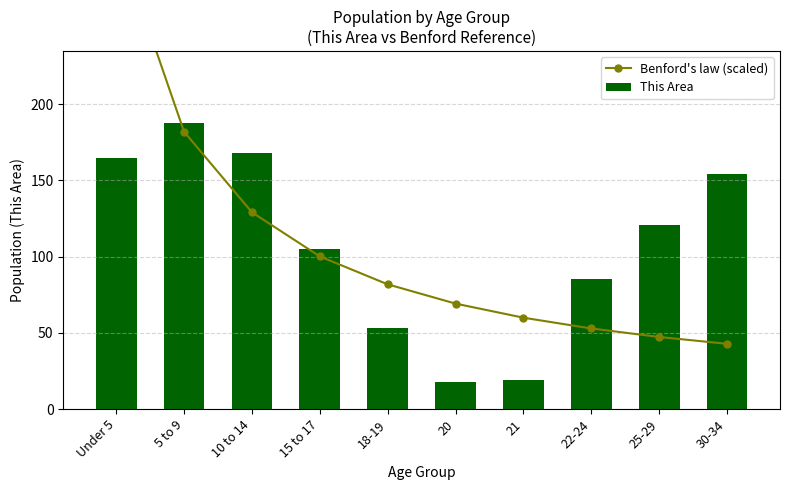

Which series has the largest range (max minus min)?

Benford's law (scaled)